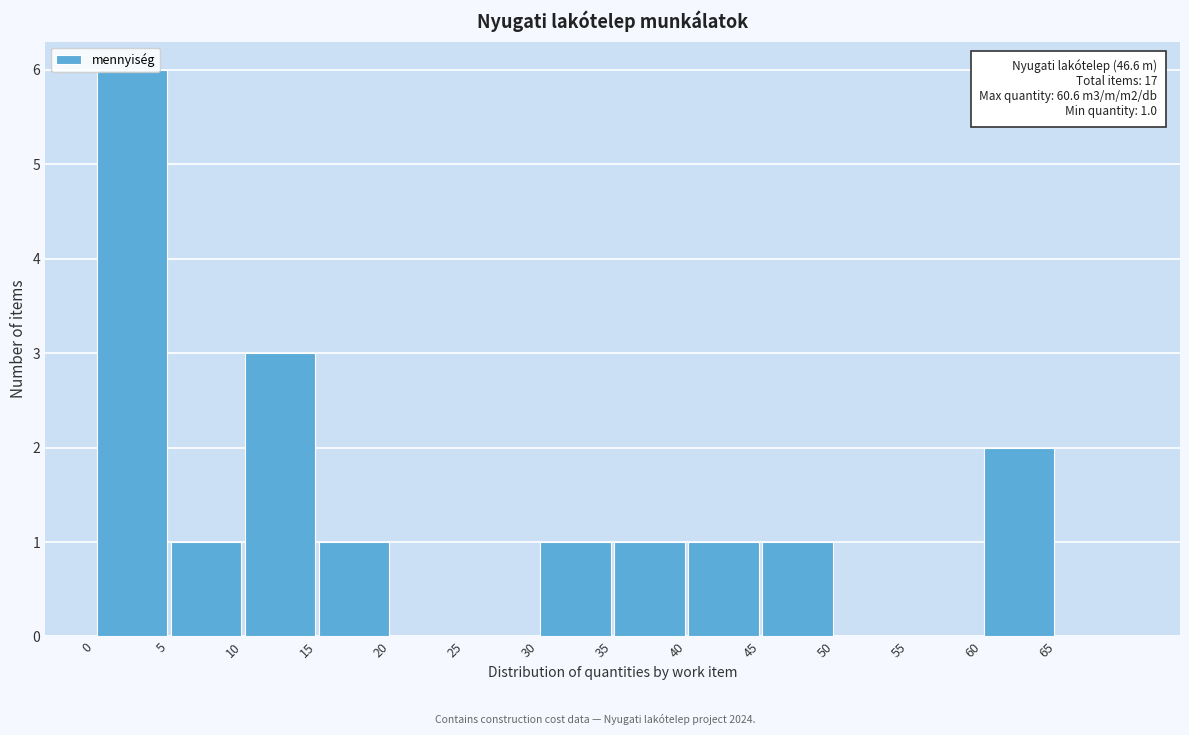

Over which range of the x-axis is the bar tallest?

0 to 5